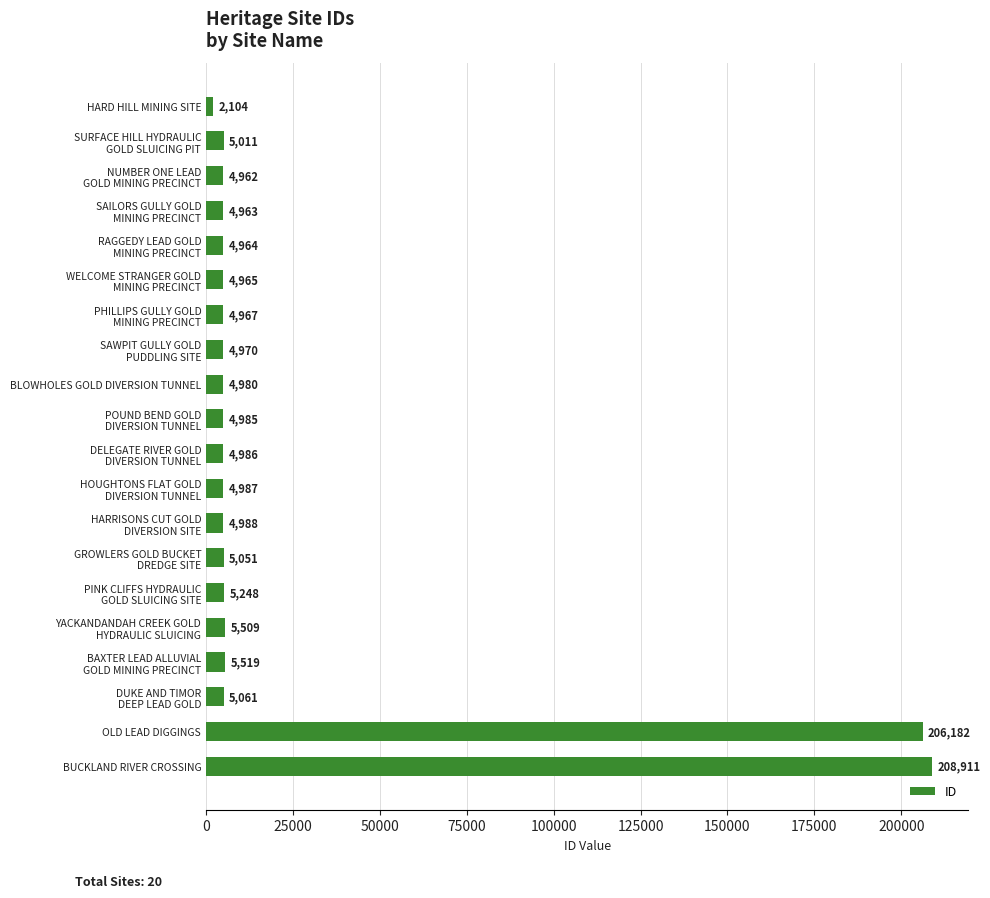

What is the value of the 14th bar from the top?

5051